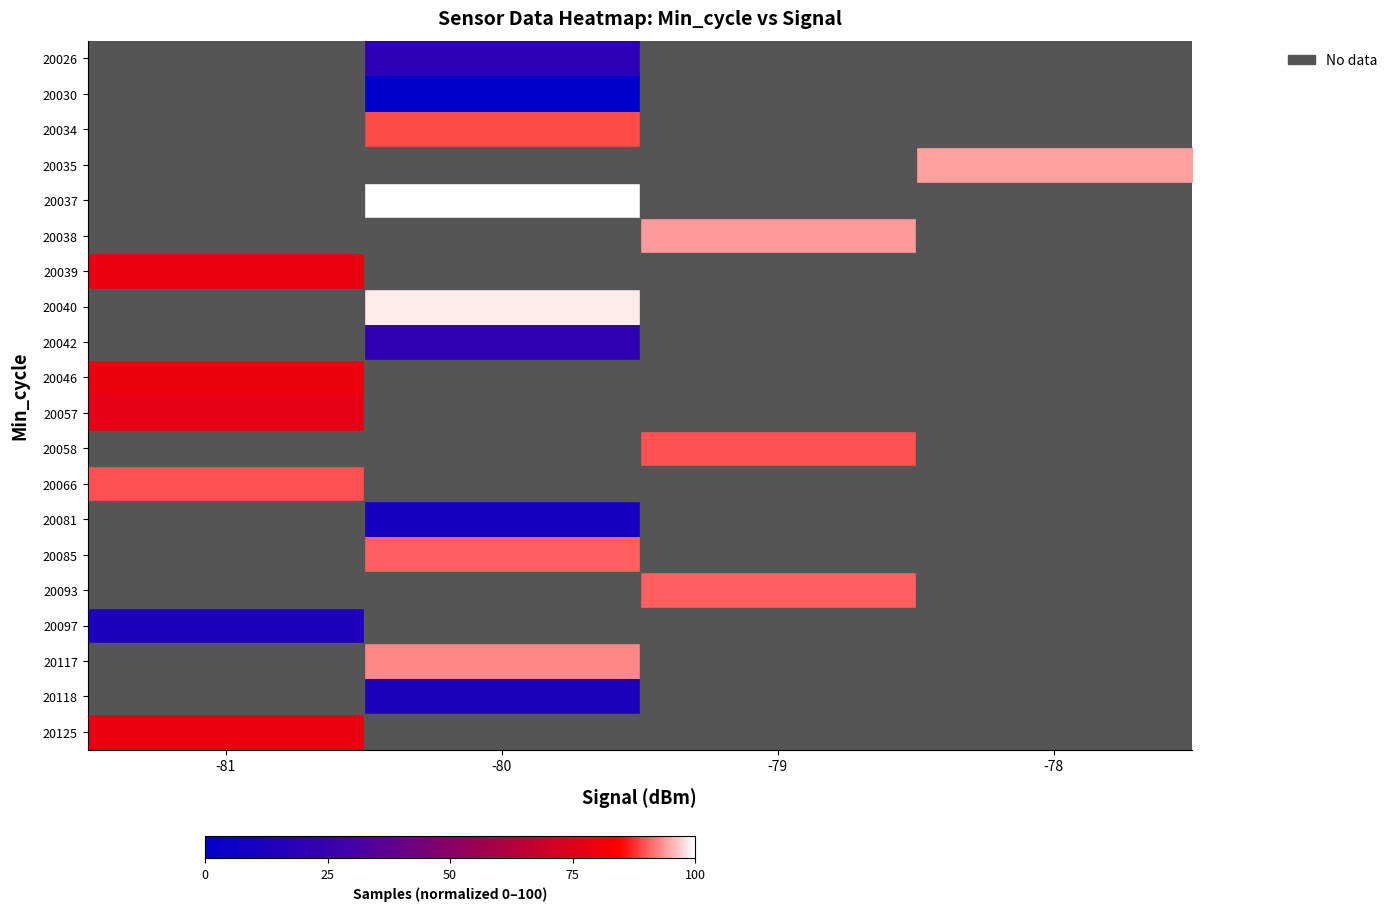

What is the highest value of the 20125 series?

79.0